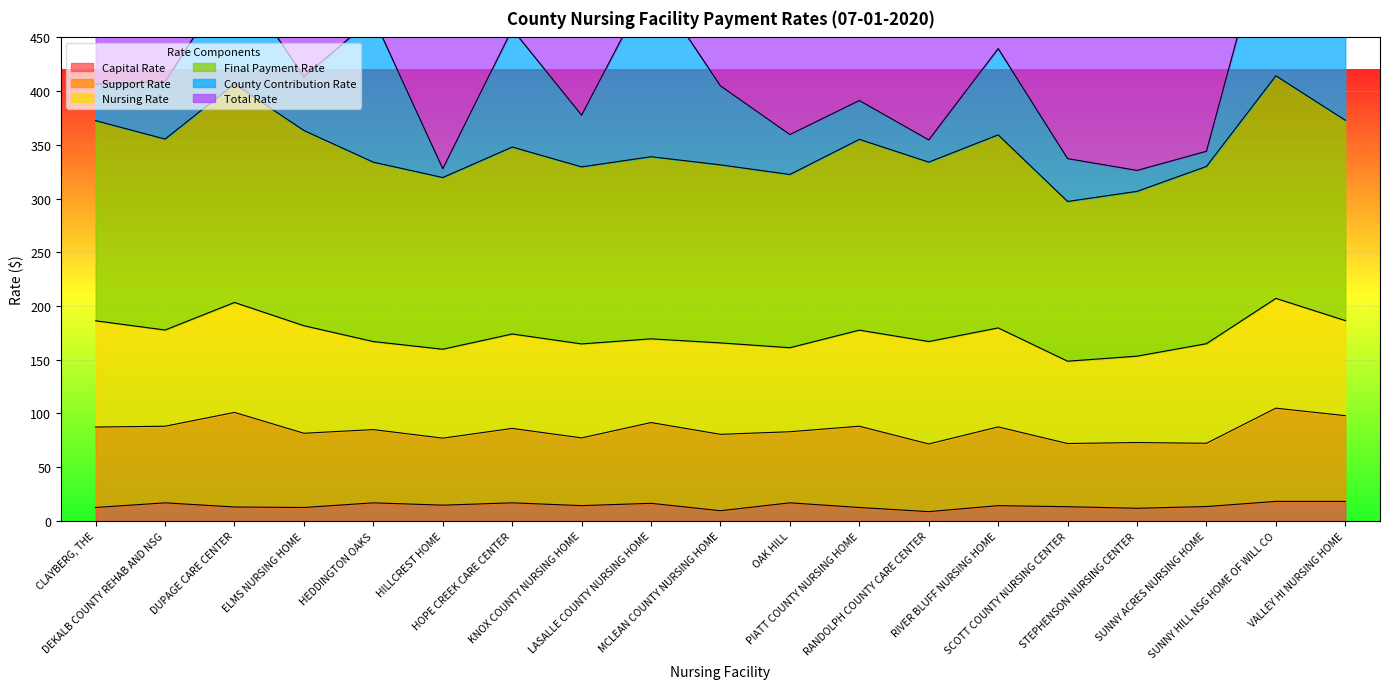

What is the label of the 8th point from the right?

PIATT COUNTY NURSING HOME